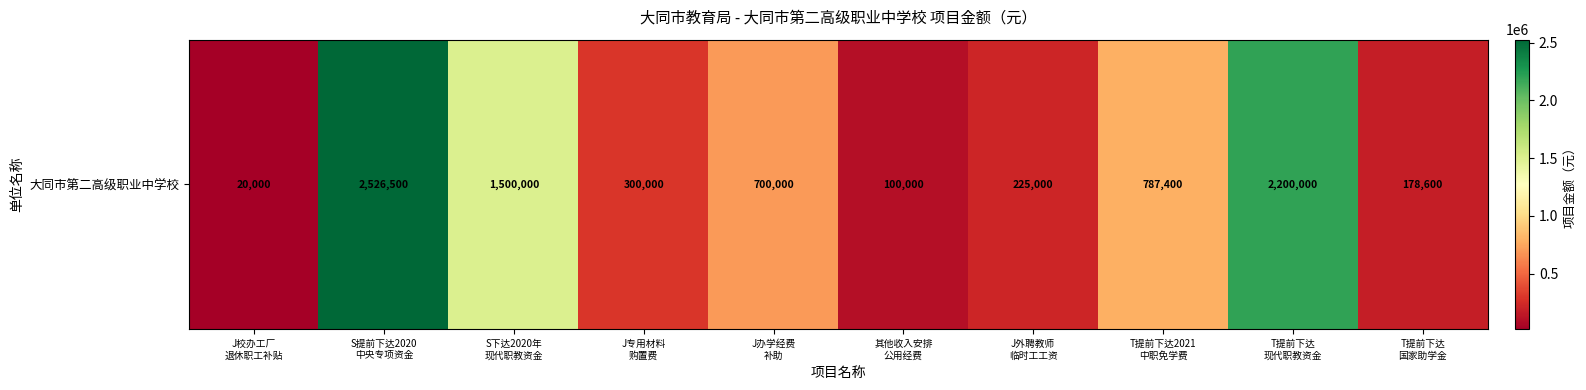

Is it true that the value at J专用材料
购置费 is 300000?

True